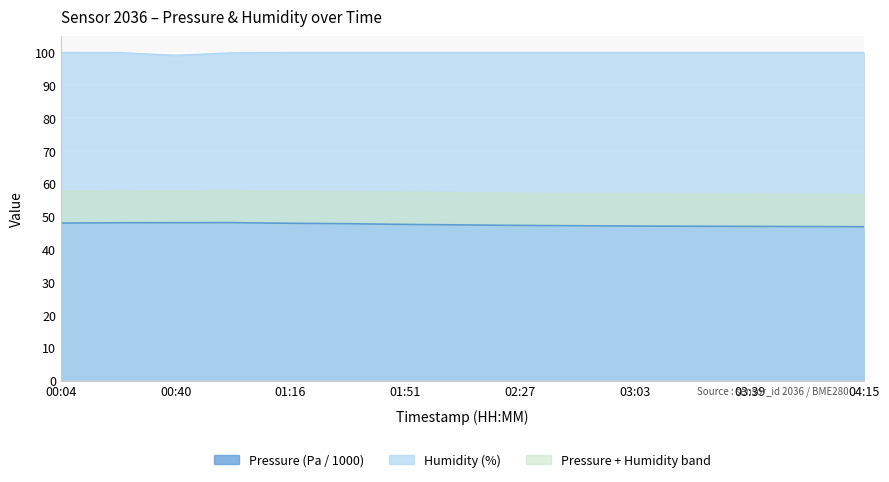

What is the approximate value of Humidity at 04:15?

100.0